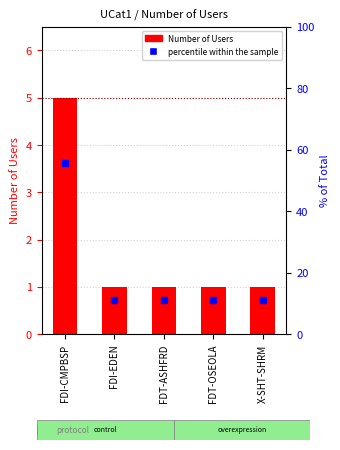

Does the chart contain any negative values?

No